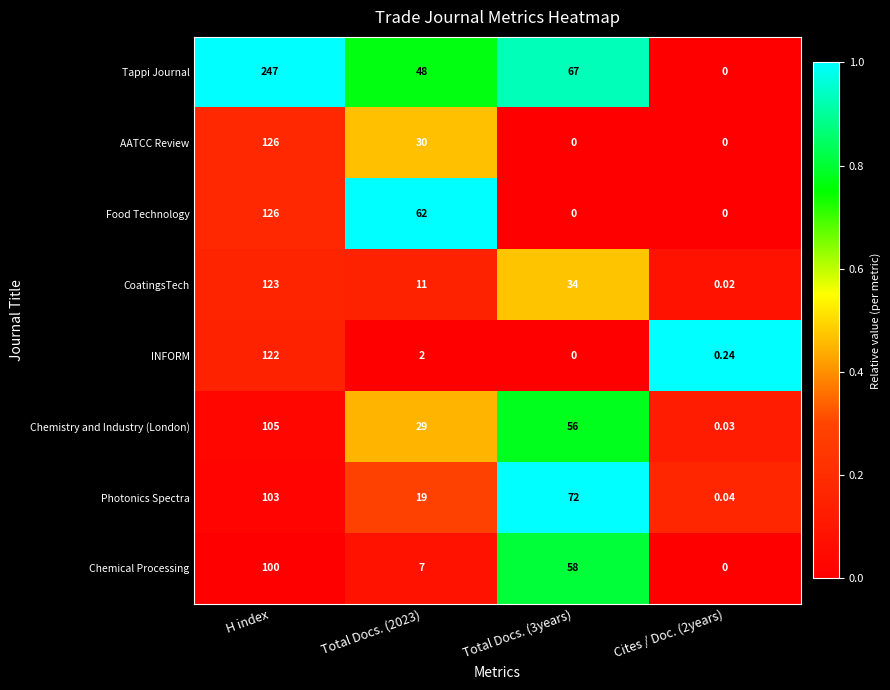

Where does the Chemical Processing series first go above 58?

H index